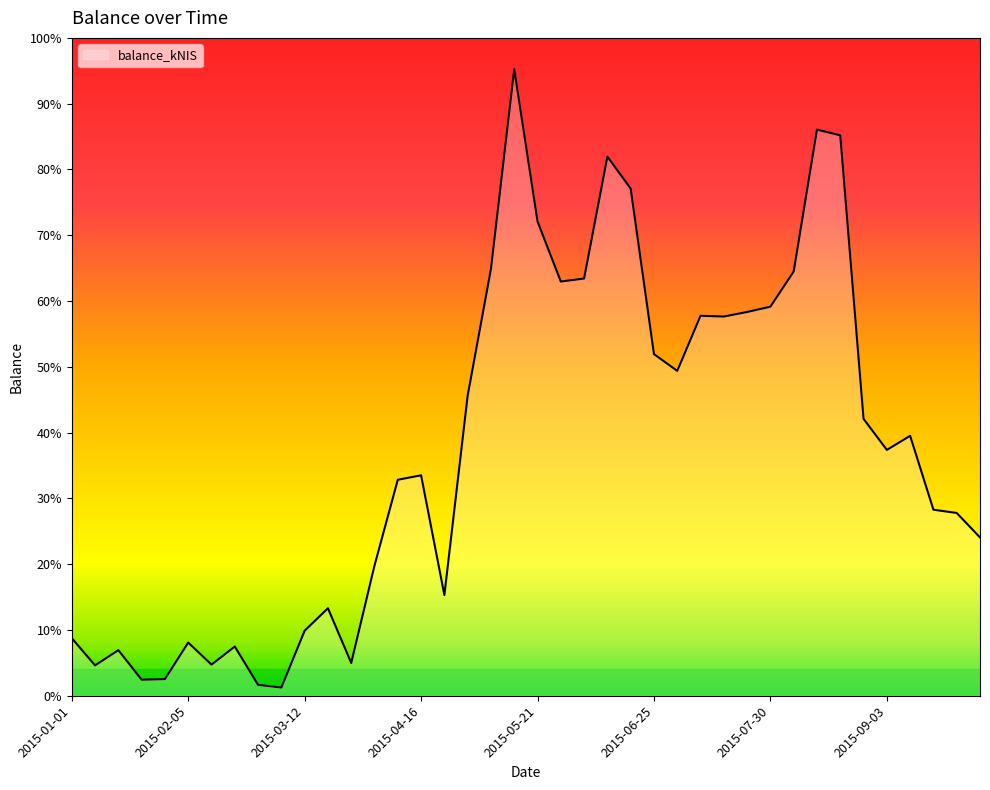

Does the chart have visible grid lines?

No